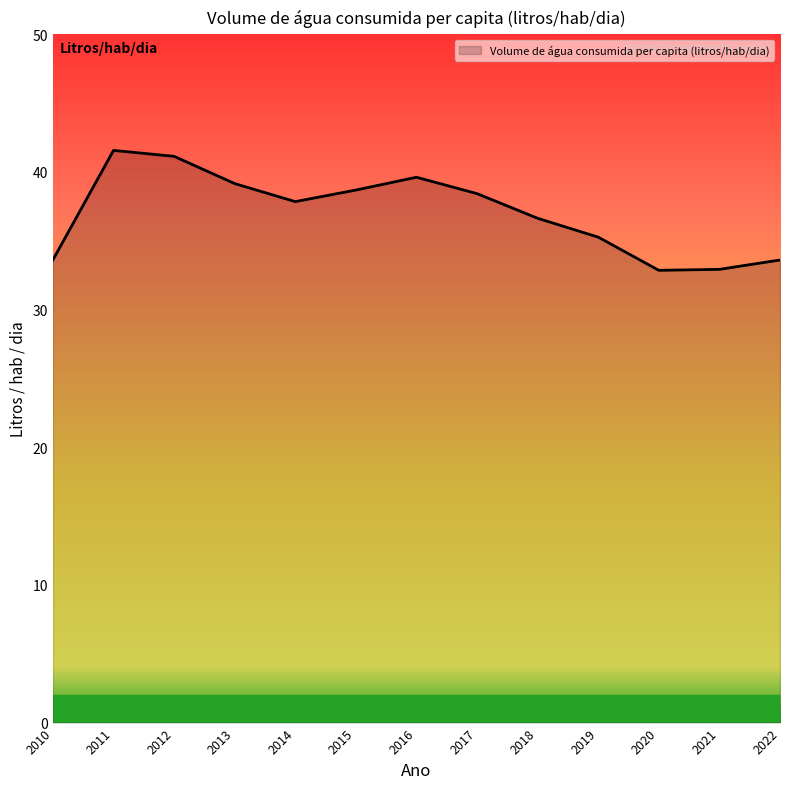

What is the change in value from 2012 to 2021?

-8.2